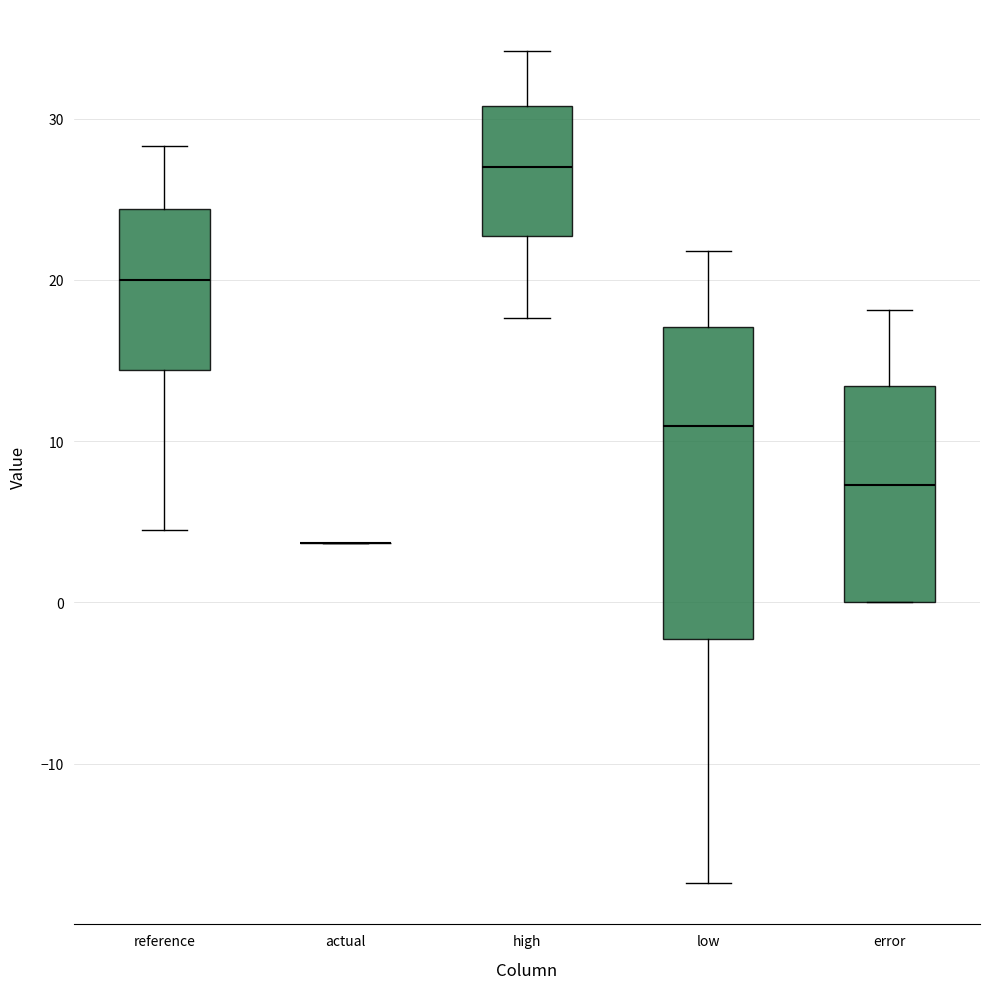

Where does the median line of the box for low sit on the y-axis? The values are not printed on the chart, so give them approximately, as read against the axis.

11